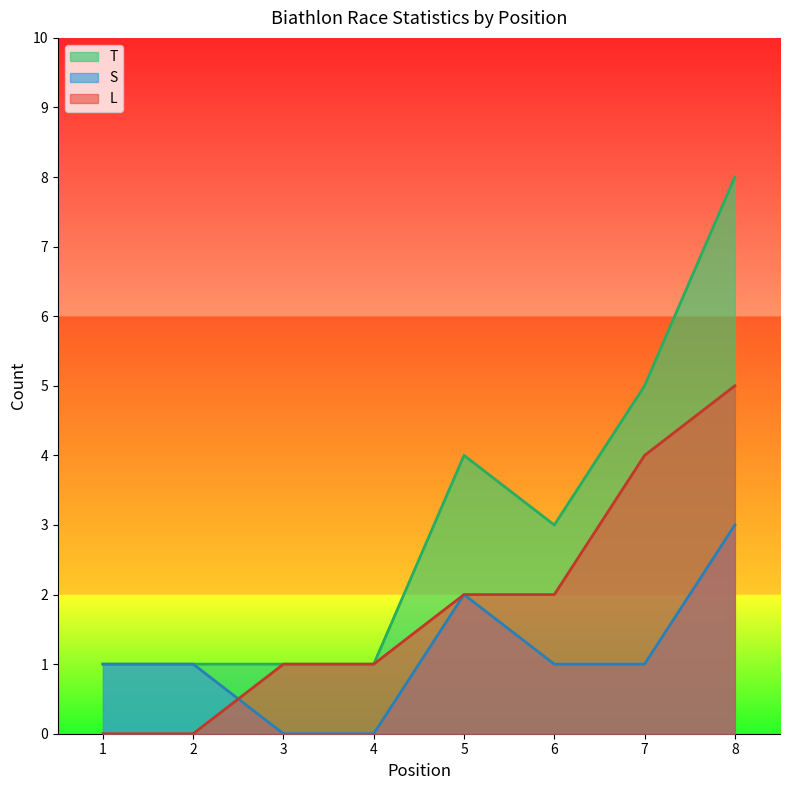

What is the maximum value for T?

8